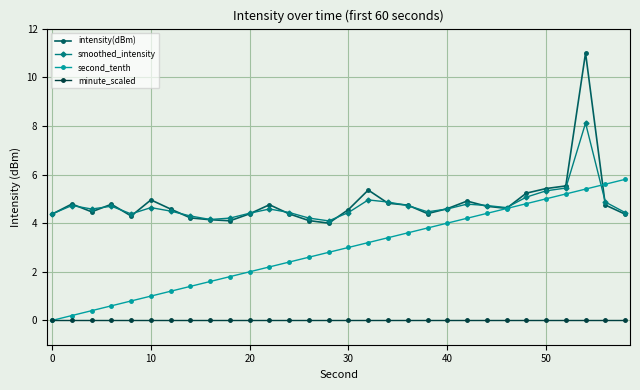

At how many categories does at least one series exceed 10?

1